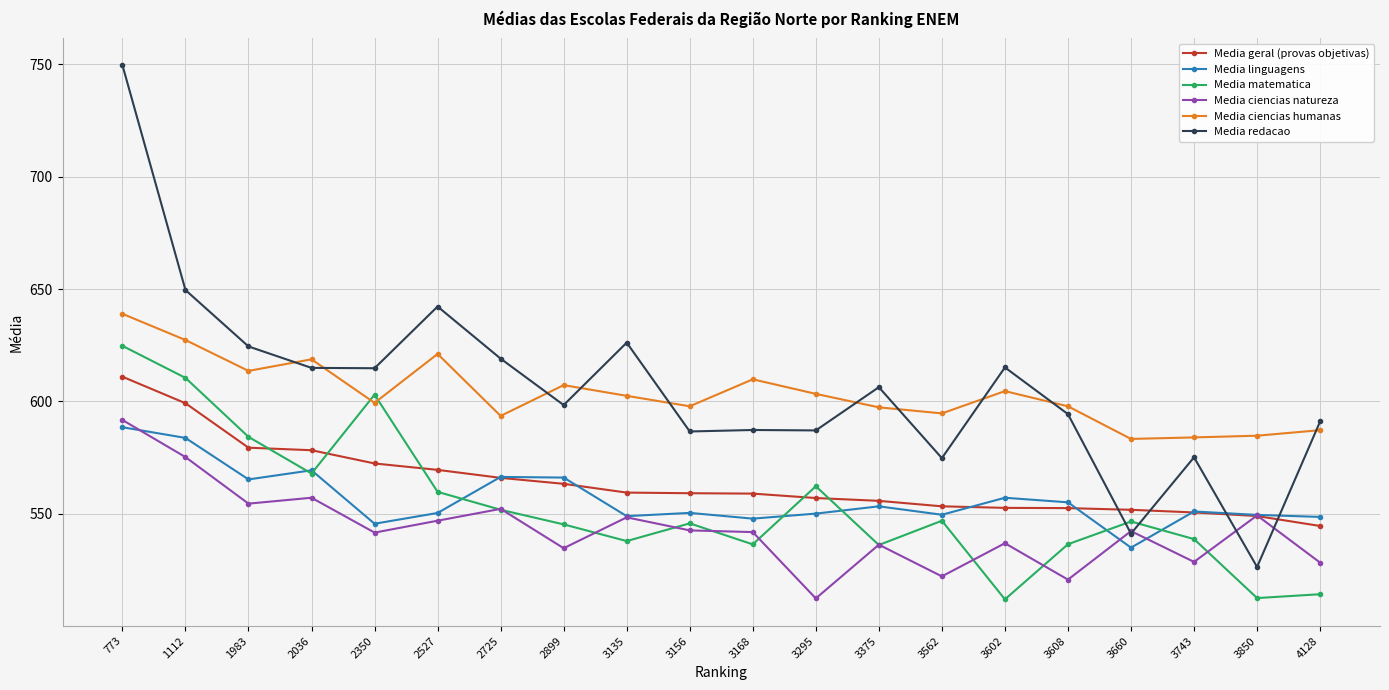

How many intersections are there between Media ciencias humanas and Media matematica?

2